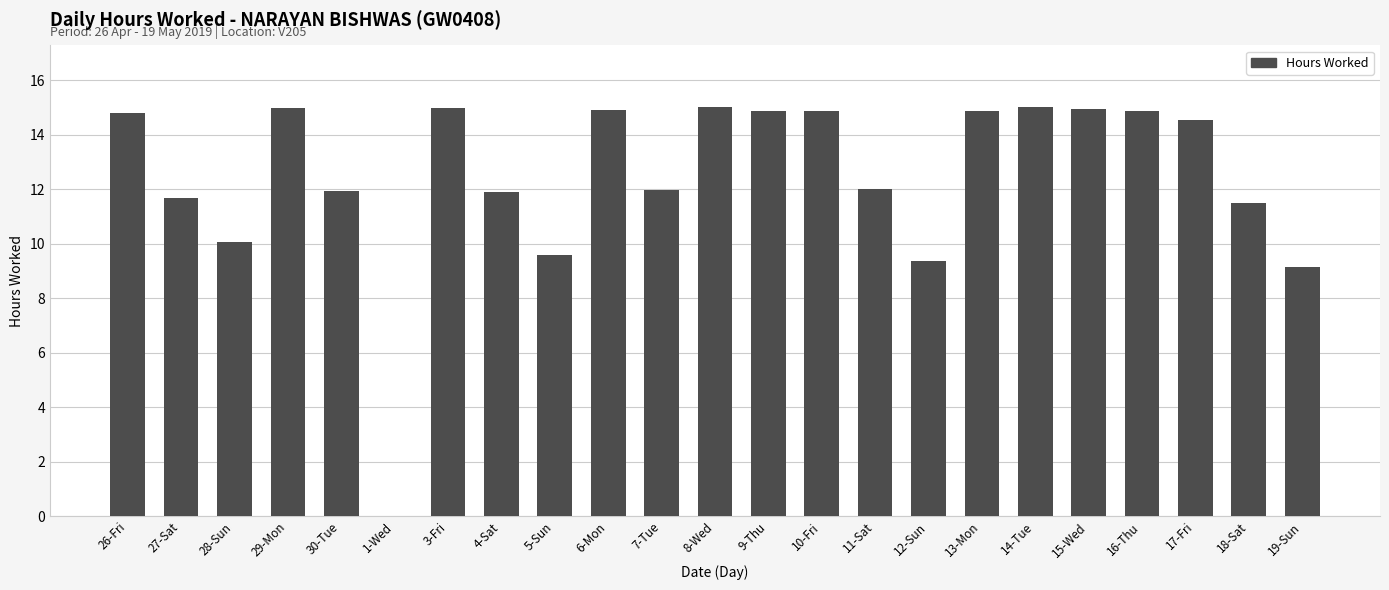

What is the average value?

12.5